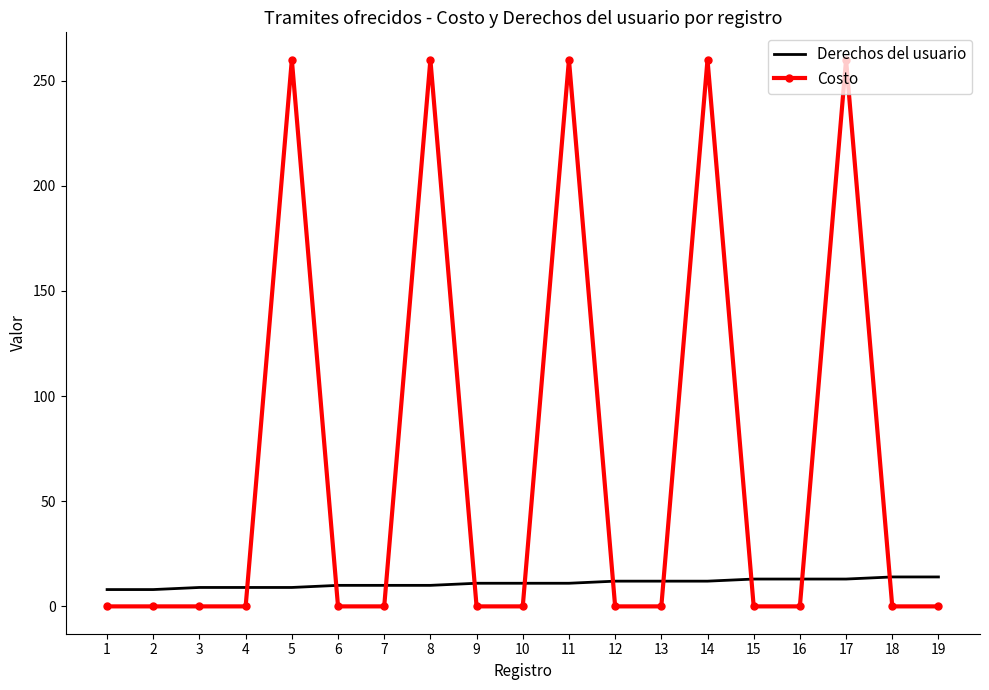

Which series changed the most between 1 and 5?

Costo